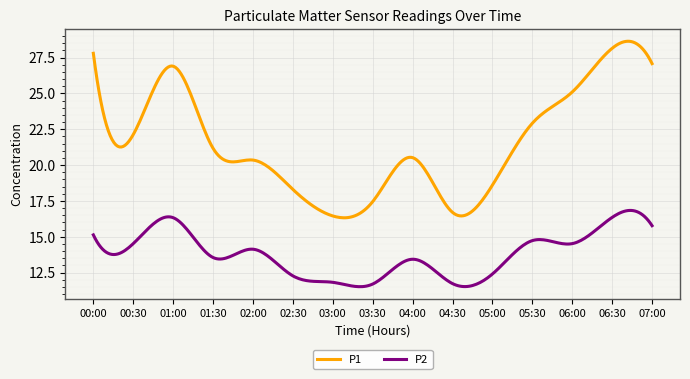

True or false: P1 and P2 cross at least once.

False